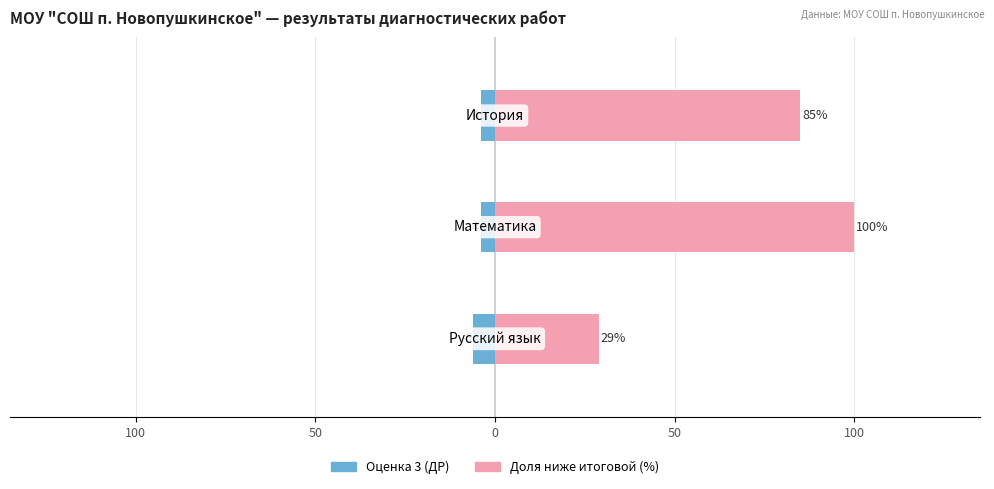

Between 150 and 50, which series saw the biggest shift?

Доля ниже итоговой (%)